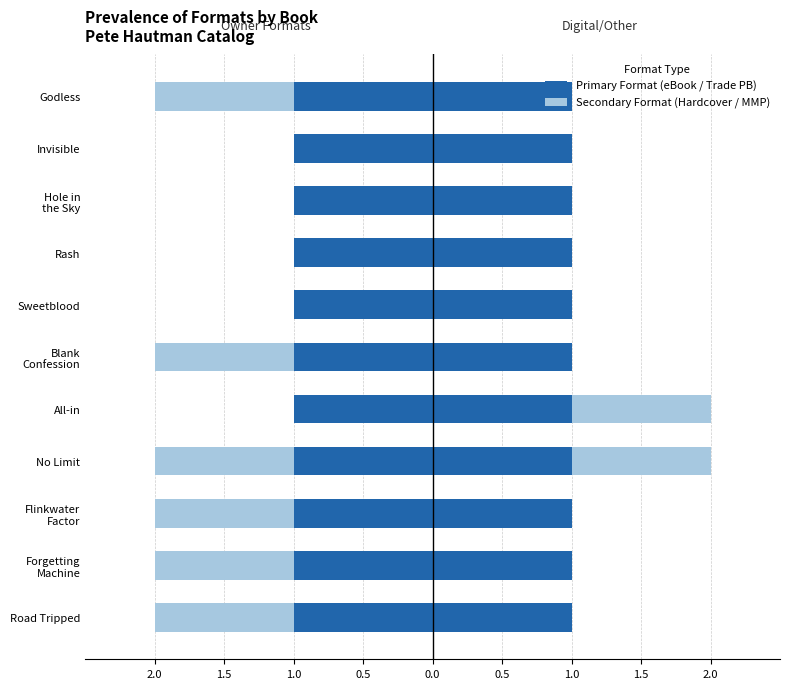

What is the sum of all Mass Market Paperback values?

2.0